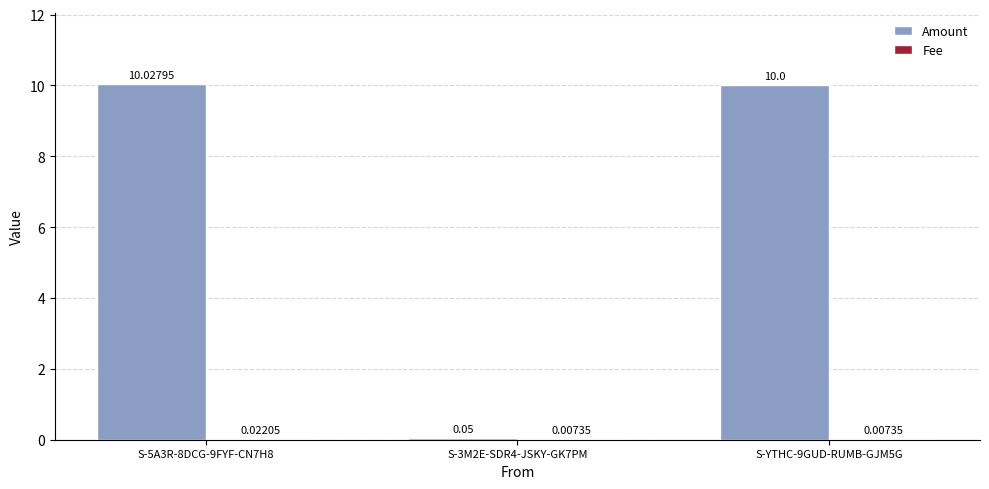

Which category has the highest value in the Amount series?

S-5A3R-8DCG-9FYF-CN7H8